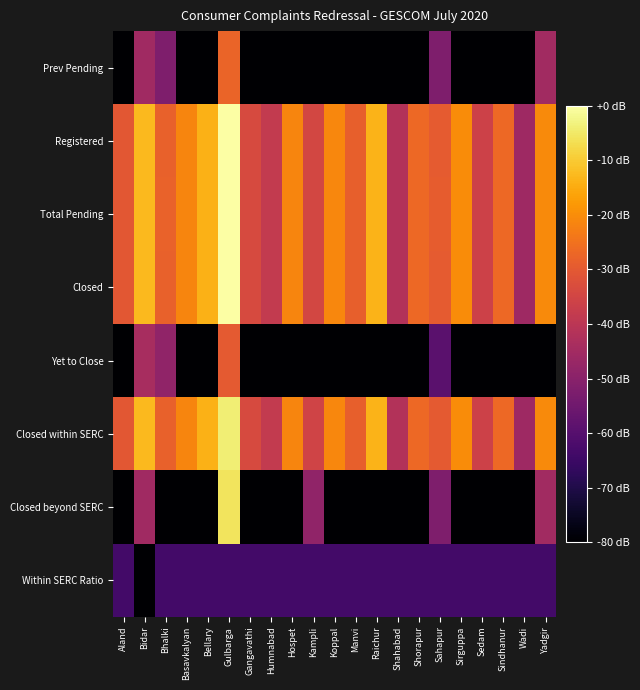

List the series in order of their peak value, highest first.

Total Pending, Closed, Registered, Closed within SERC, Closed beyond SERC, Prev Pending, Yet to Close, Within SERC Ratio